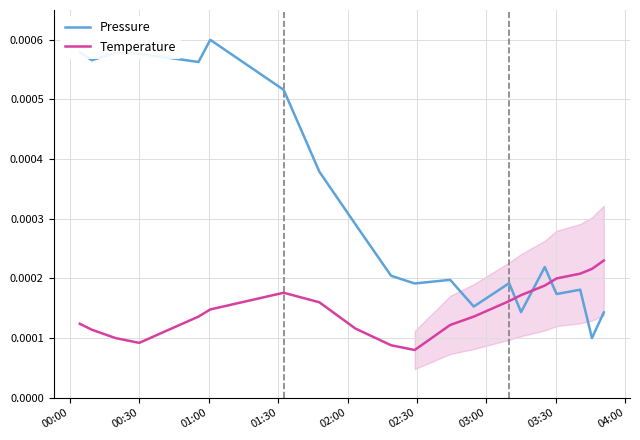

How many times do Pressure and Temperature cross each other?

3